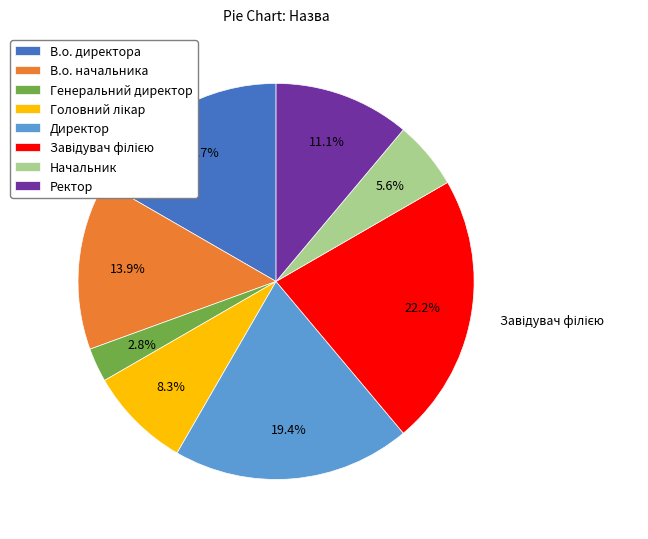

Count the number of slices in the pie.

8